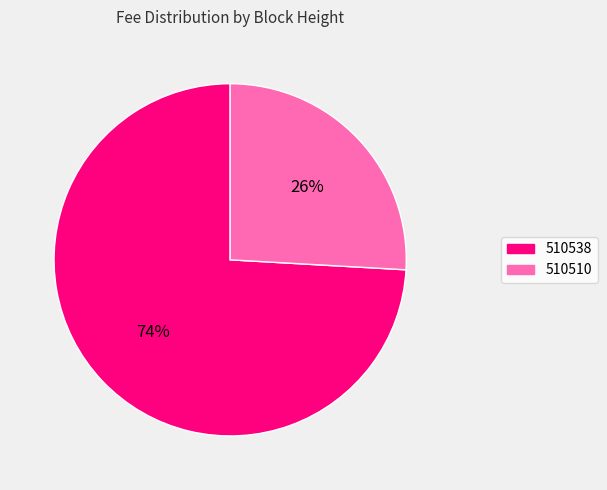

Is the sum of 510538 and 510510 greater than half?

Yes